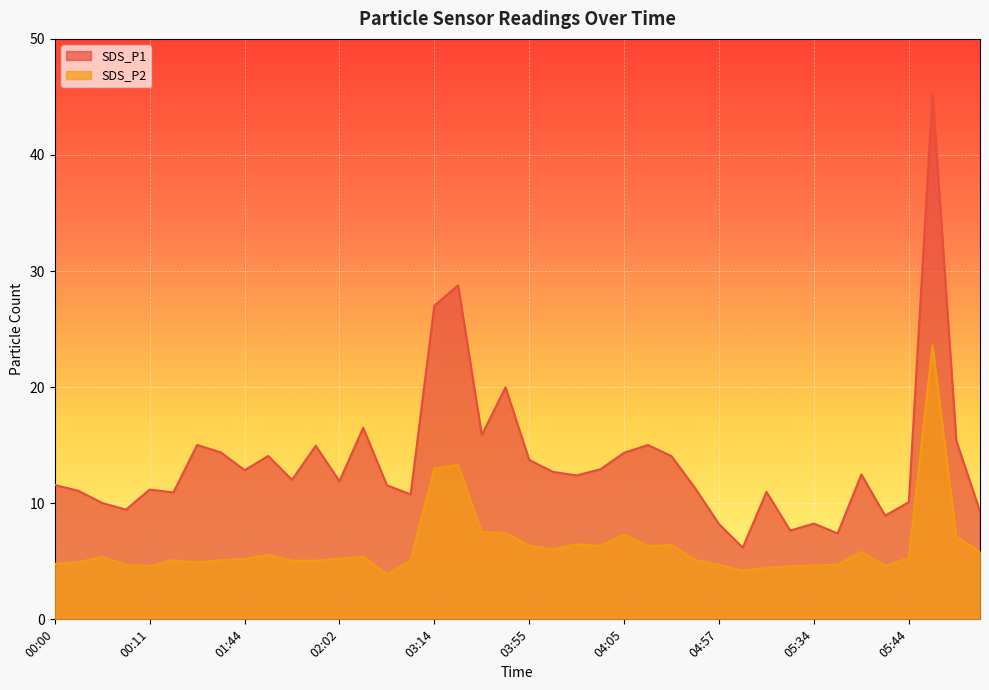

True or false: SDS_P2 and SDS_P1 intersect in this chart.

False